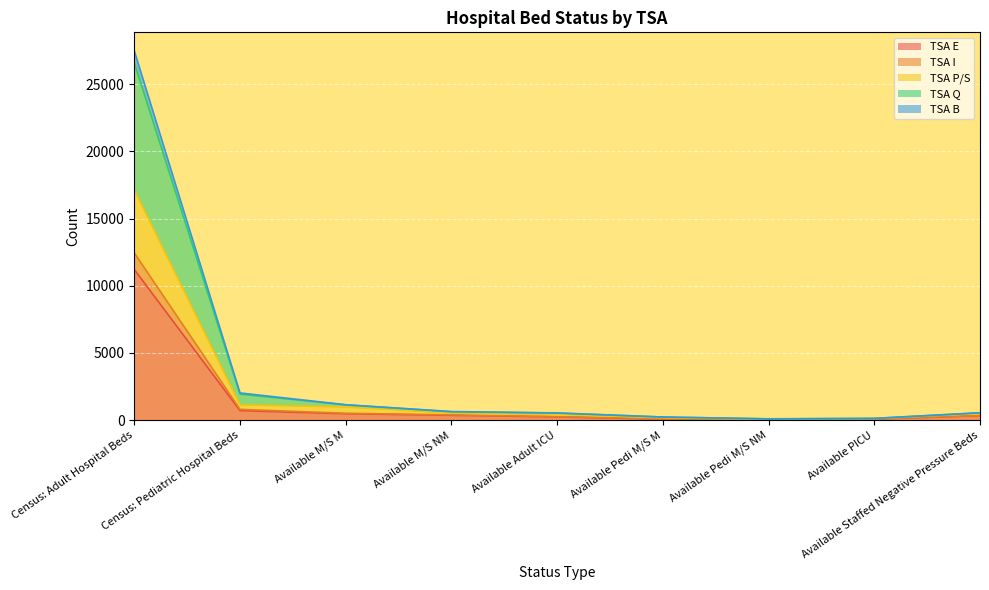

Read the TSA B value at Available PICU.

82